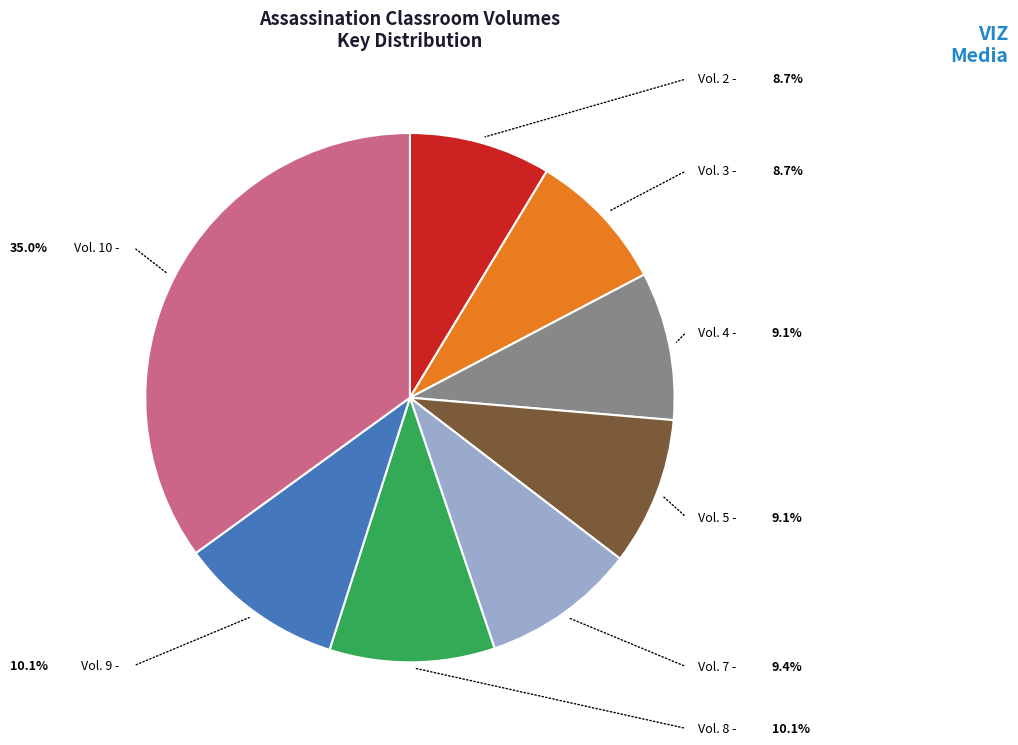

Which slice is the largest?

Vol. 10